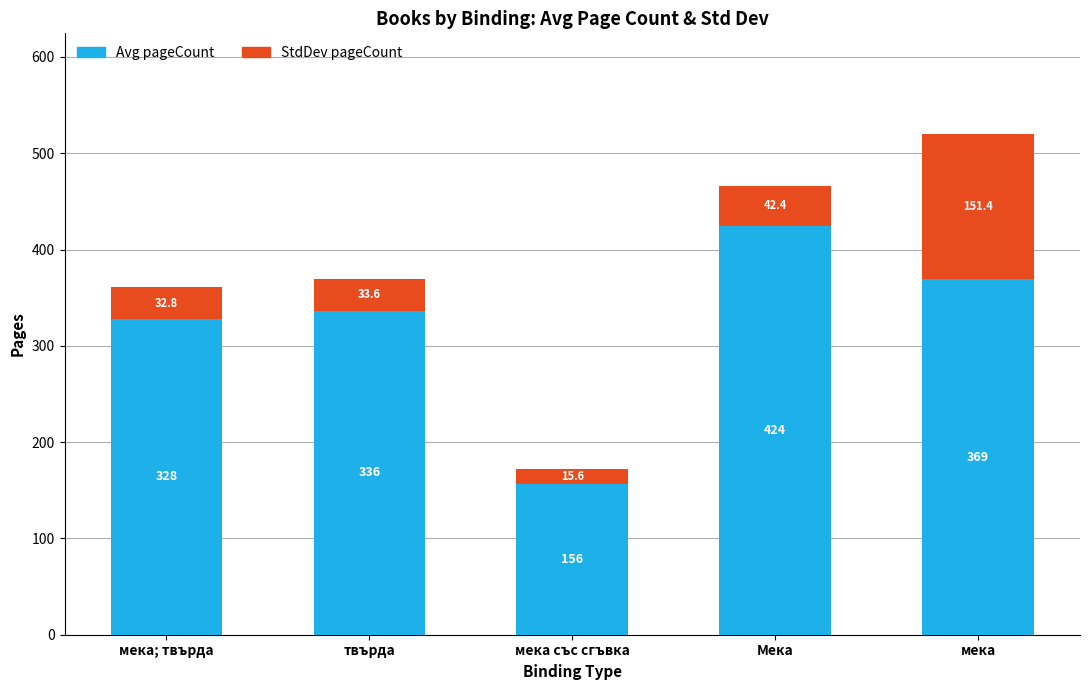

List the labels in order of Avg pageCount value, largest first.

Мека, мека, твърда, мека; твърда, мека със сгъвка